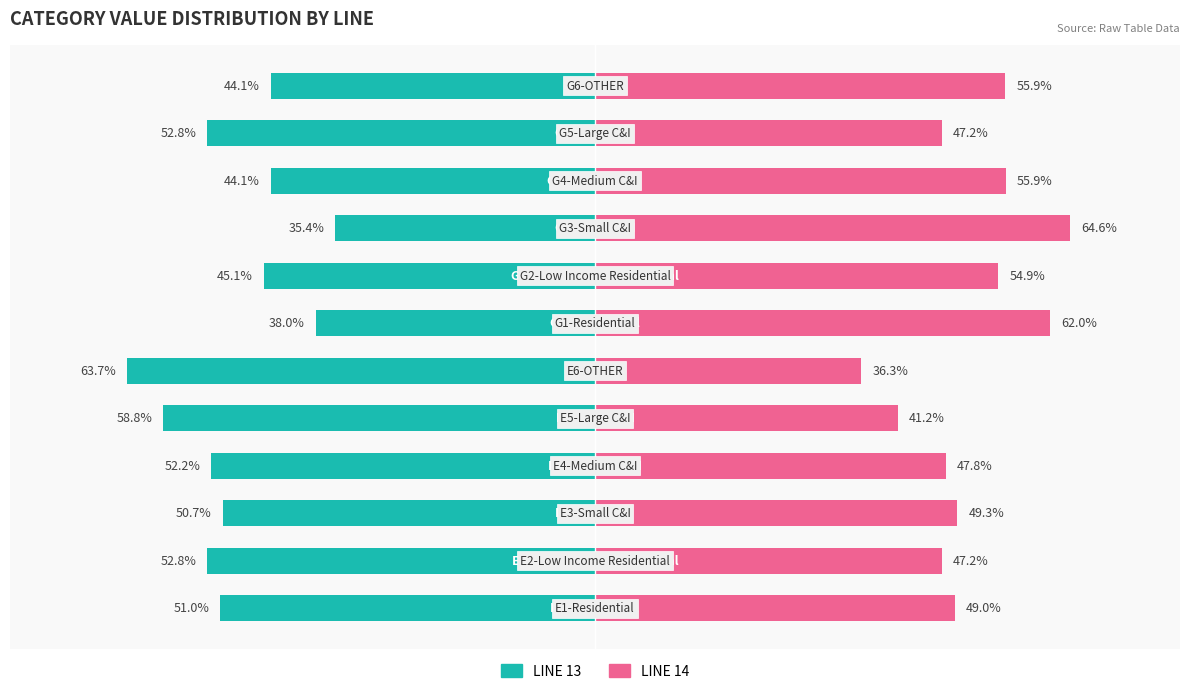

How many data points does each series have?

12